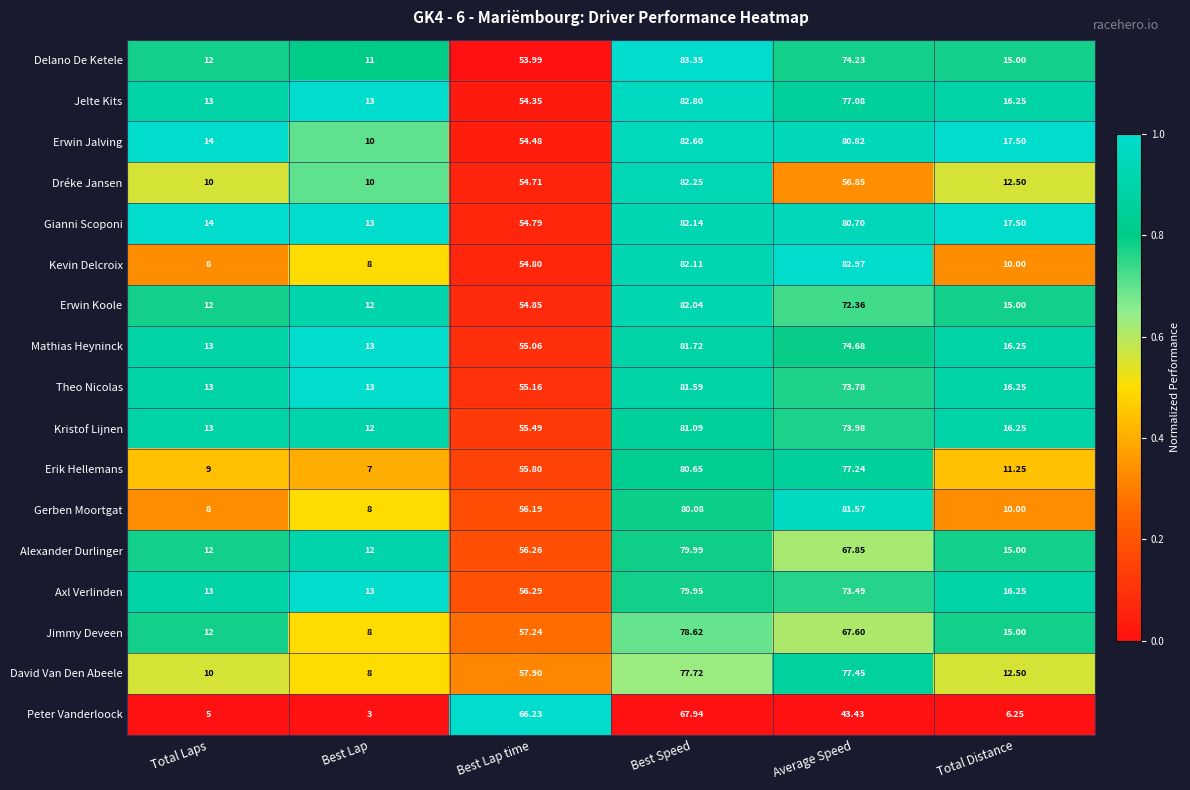

List the series in order of their peak value, lowest first.

Peter Vanderloock, David Van Den Abeele, Jimmy Deveen, Axl Verlinden, Alexander Durlinger, Erik Hellemans, Kristof Lijnen, Gerben Moortgat, Theo Nicolas, Mathias Heyninck, Erwin Koole, Gianni Scoponi, Dréke Jansen, Erwin Jalving, Jelte Kits, Kevin Delcroix, Delano De Ketele